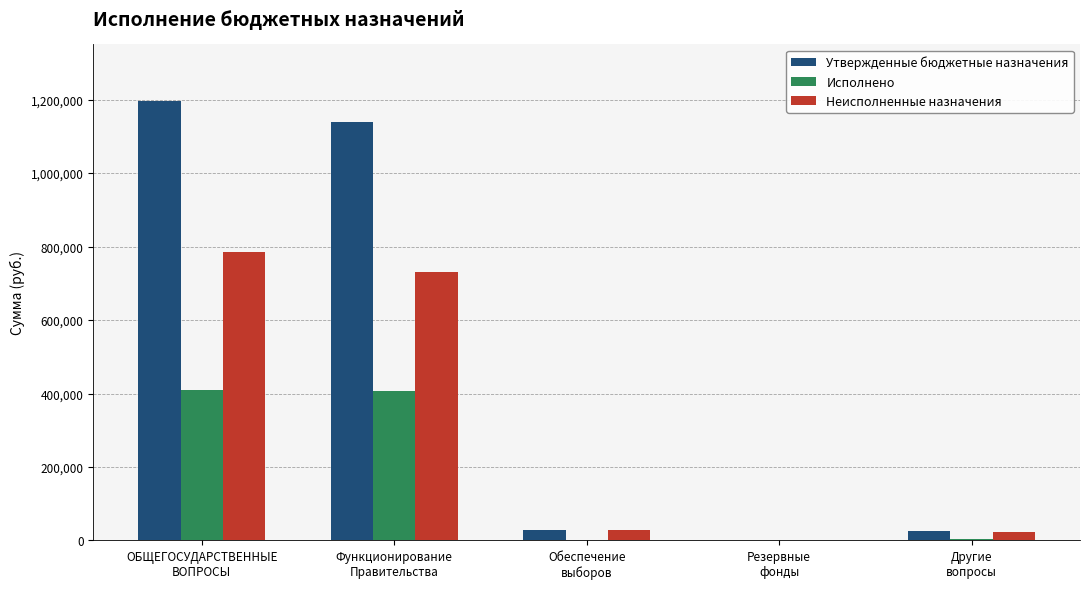

At which label does Утвержденные бюджетные назначения first exceed 29245?

ОБЩЕГОСУДАРСТВЕННЫЕ
ВОПРОСЫ